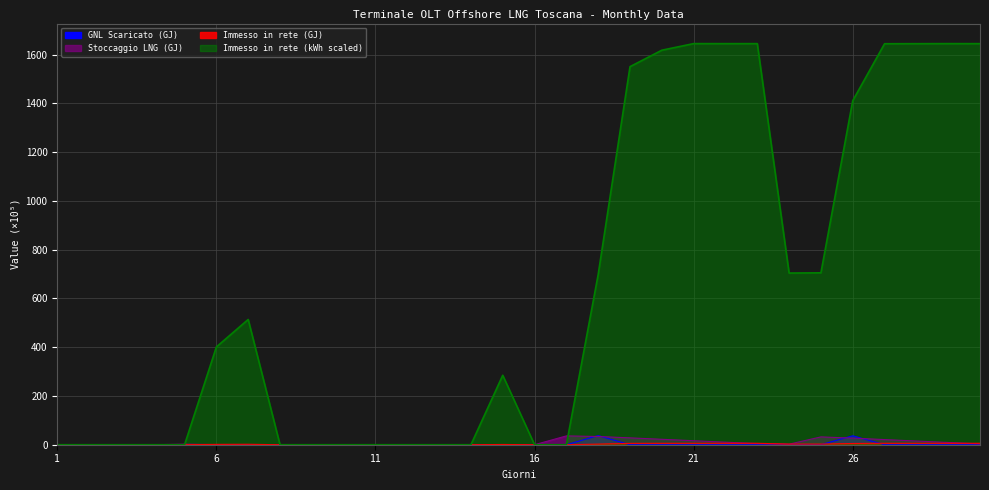

How many data points in Stoccaggio LNG (GJ) are above 2?

15